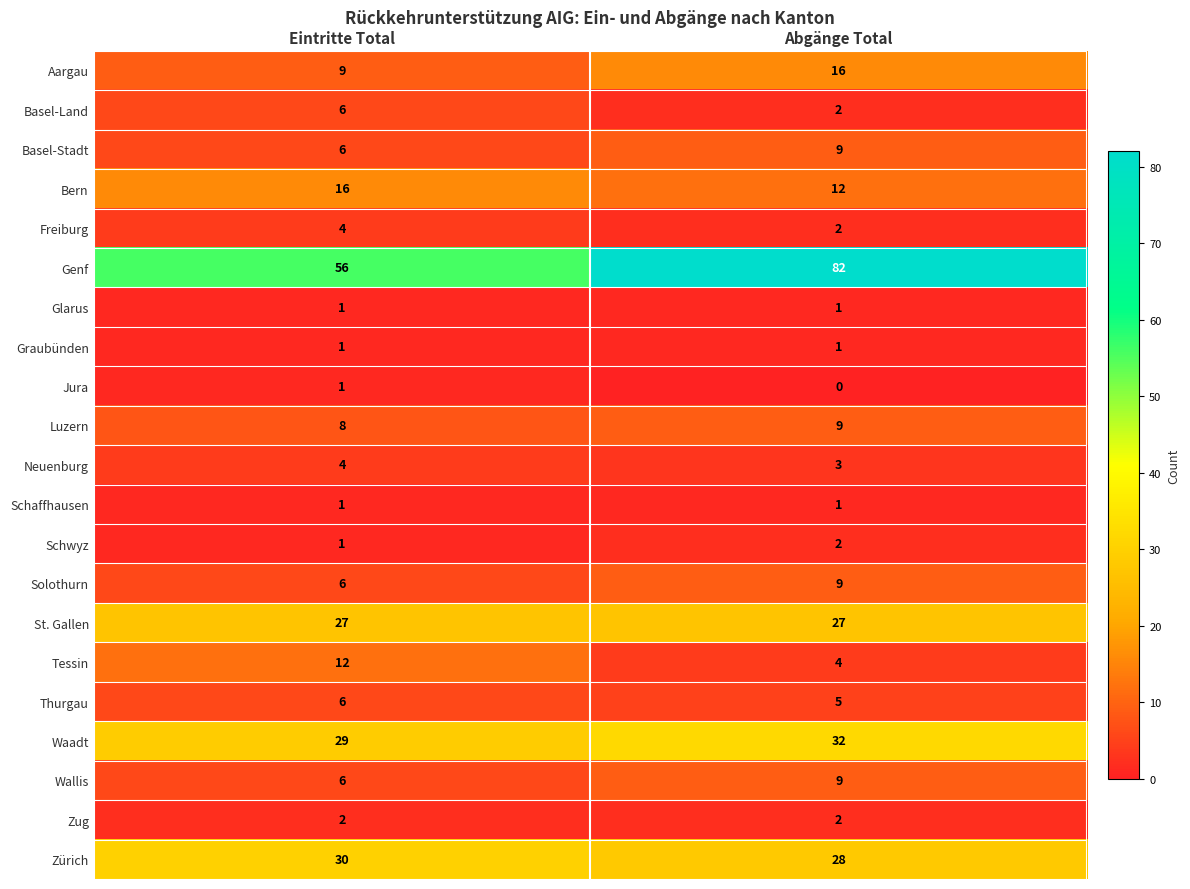

What is the spread (max minus min) of values at Abgänge Total?

82